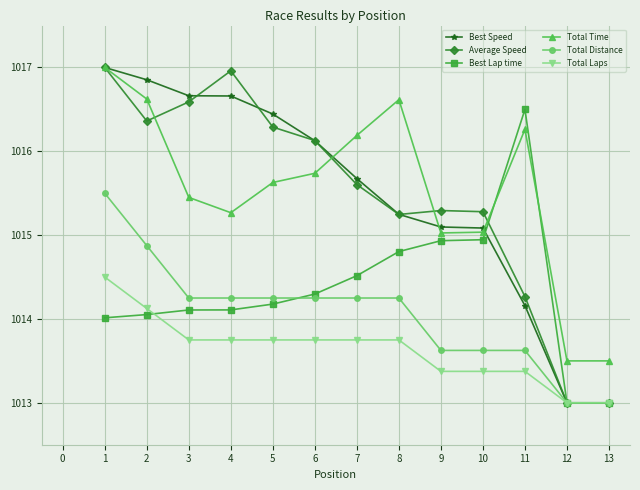

Count the number of data series in this chart.

6